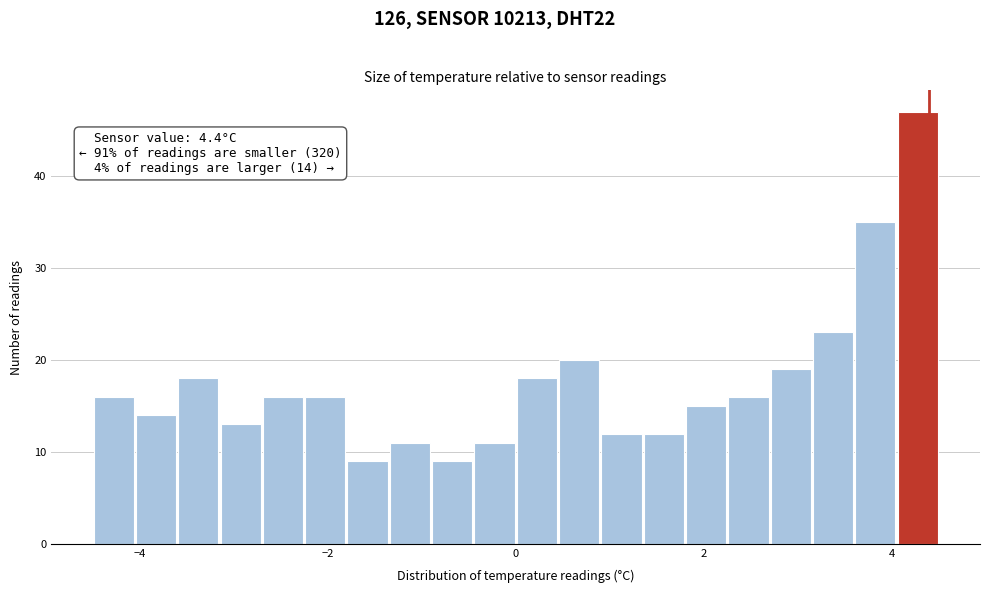

Read against the x-axis, roughly where is the centre of the tallest bar?

4.2